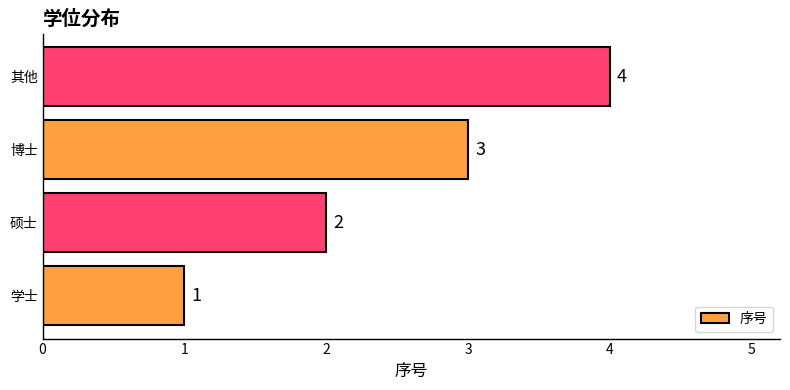

What is the change in value from 硕士 to 博士?

+1